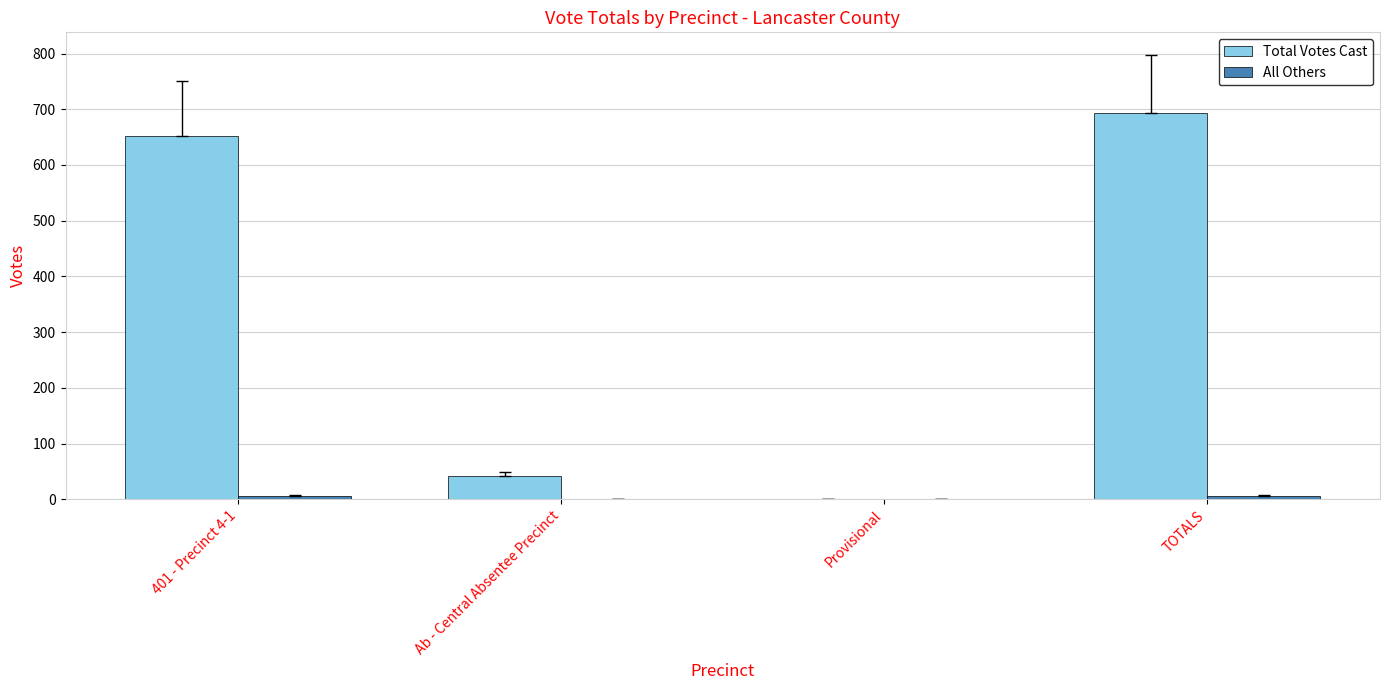

At which category is the sum across all series the highest?

TOTALS